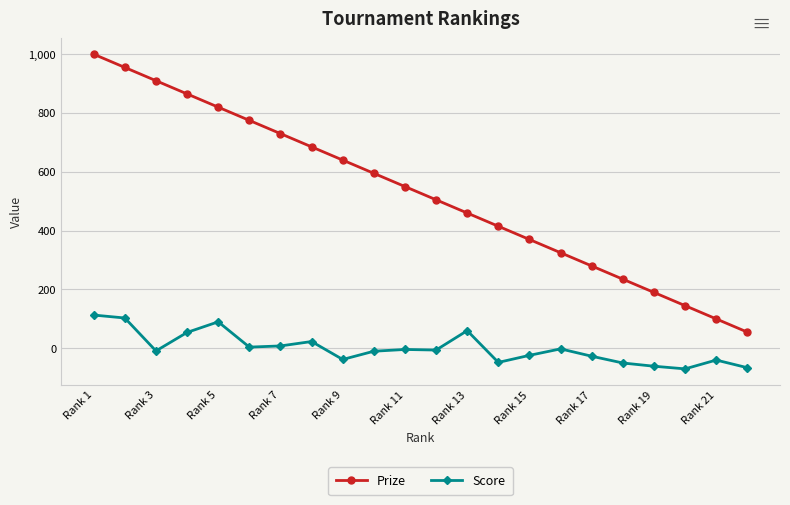

What are all the series names shown in the legend?

Prize, Score